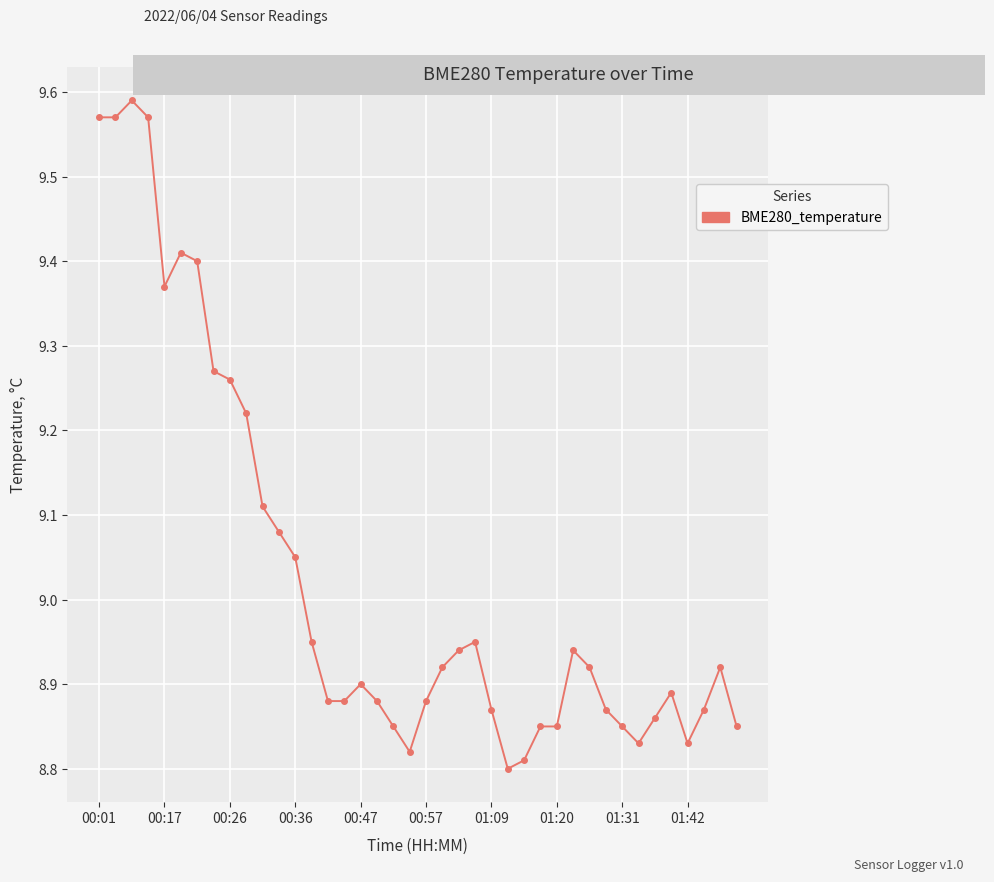

True or false: there are more than 0 points higher than both neighbors.

True